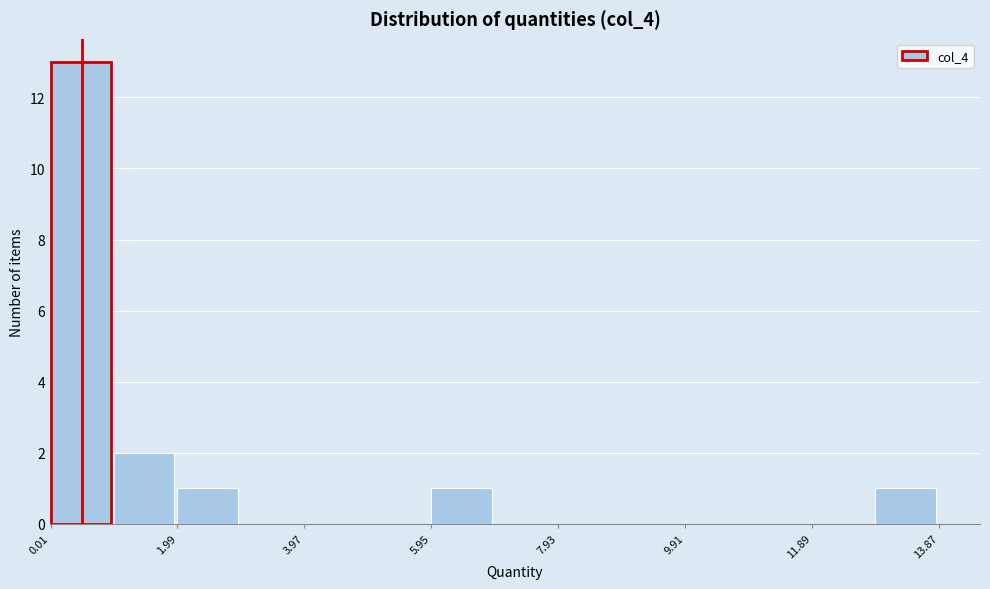

Reading left to right, list every bar in this chart as the range it spans on the x-axis followed by its height. Neither the bar edges nor the heights are printed on the chart, so give them approximately, as read against the axes.

0.0 to 1.0: 13
1.0 to 2.0: 2
2.0 to 3.0: 1
3.0 to 4.0: 0
4.0 to 5.0: 0
5.0 to 6.0: 0
6.0 to 7.0: 1
7.0 to 8.0: 0
8.0 to 9.0: 0
9.0 to 10.0: 0
10.0 to 10.8: 0
10.8 to 11.8: 0
11.8 to 12.8: 0
12.8 to 13.8: 1